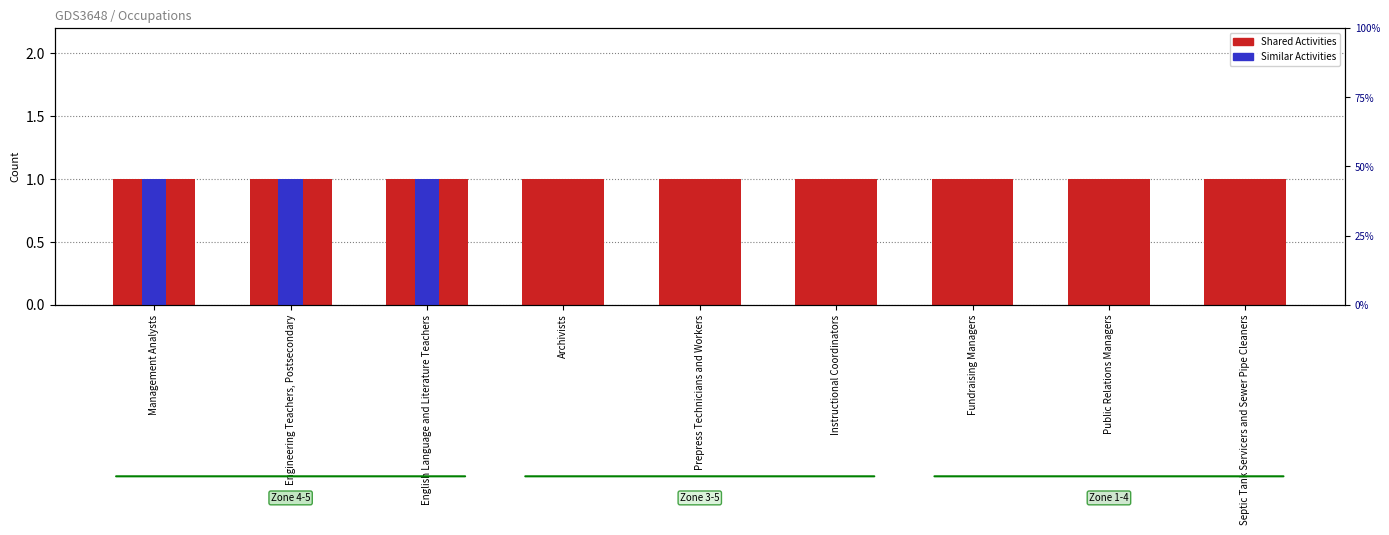

Read the Shared Activities value at Prepress Technicians and Workers.

1